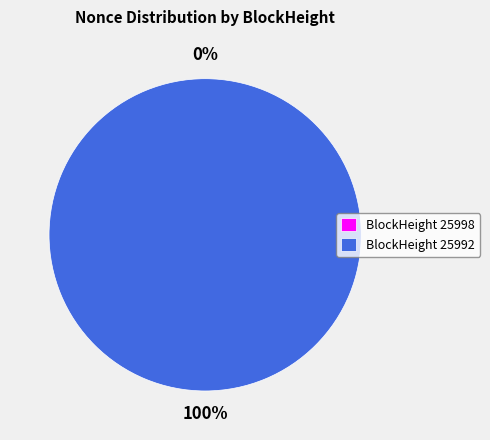

To the nearest percent, what is the average slice percentage?

50%